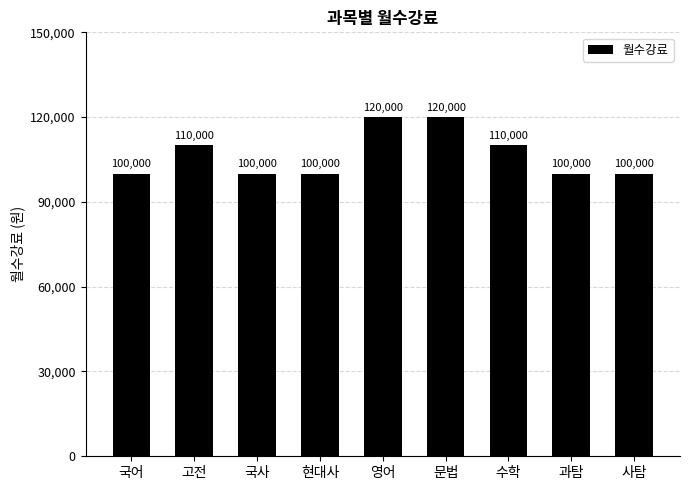

Count the values in the range 100000 to 110000.

7